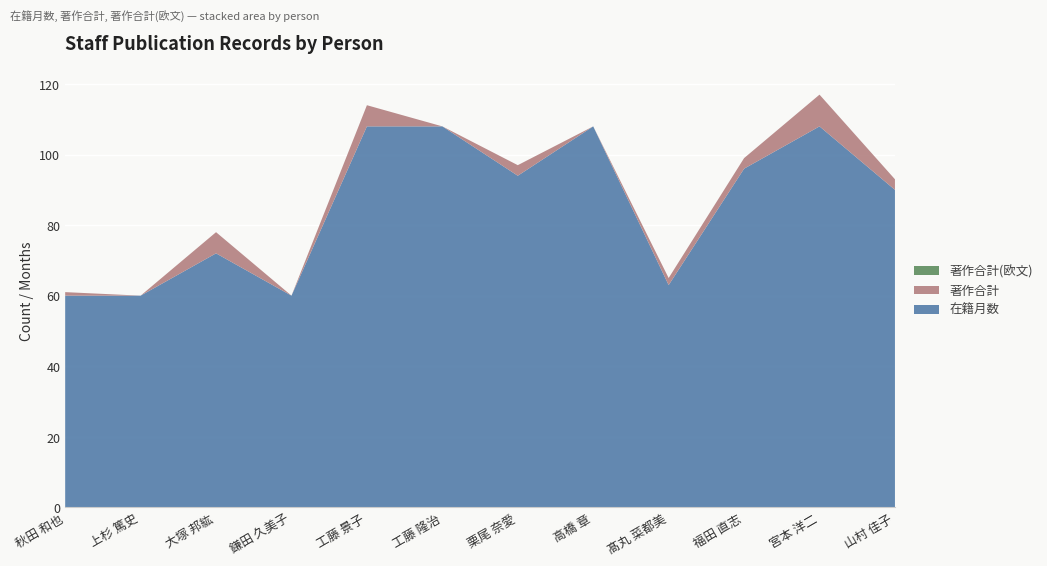

Reading left to right, list all the values displayed in this chart.

在籍月数: 秋田 和也=60	上杉 篤史=60	大塚 邦紘=72	鎌田 久美子=60	工藤 景子=108	工藤 隆治=108	栗尾 奈愛=94	高橋 章=108	髙丸 菜都美=63	福田 直志=96	宮本 洋二=108	山村 佳子=90
著作合計: 秋田 和也=1	上杉 篤史=0	大塚 邦紘=6	鎌田 久美子=0	工藤 景子=6	工藤 隆治=0	栗尾 奈愛=3	高橋 章=0	髙丸 菜都美=2	福田 直志=3	宮本 洋二=9	山村 佳子=3
著作合計(欧文): 秋田 和也=0	上杉 篤史=0	大塚 邦紘=0	鎌田 久美子=0	工藤 景子=0	工藤 隆治=0	栗尾 奈愛=0	高橋 章=0	髙丸 菜都美=0	福田 直志=0	宮本 洋二=0	山村 佳子=0